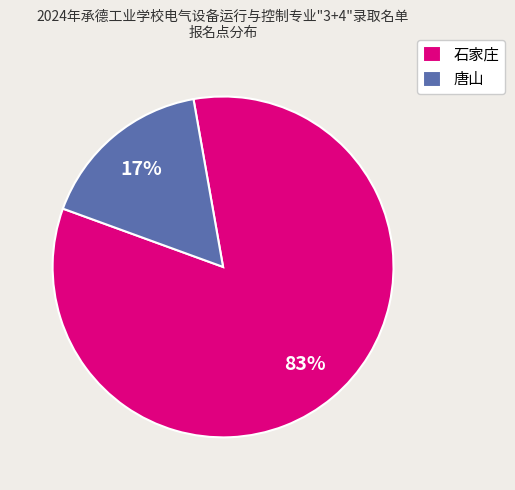

Rank the categories by value from highest to lowest.

石家庄, 唐山